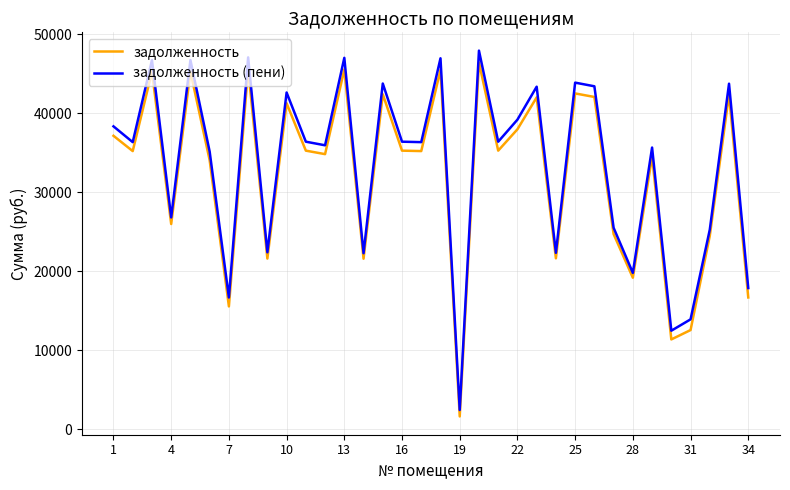

True or false: задолженность (пени) and задолженность intersect in this chart.

False